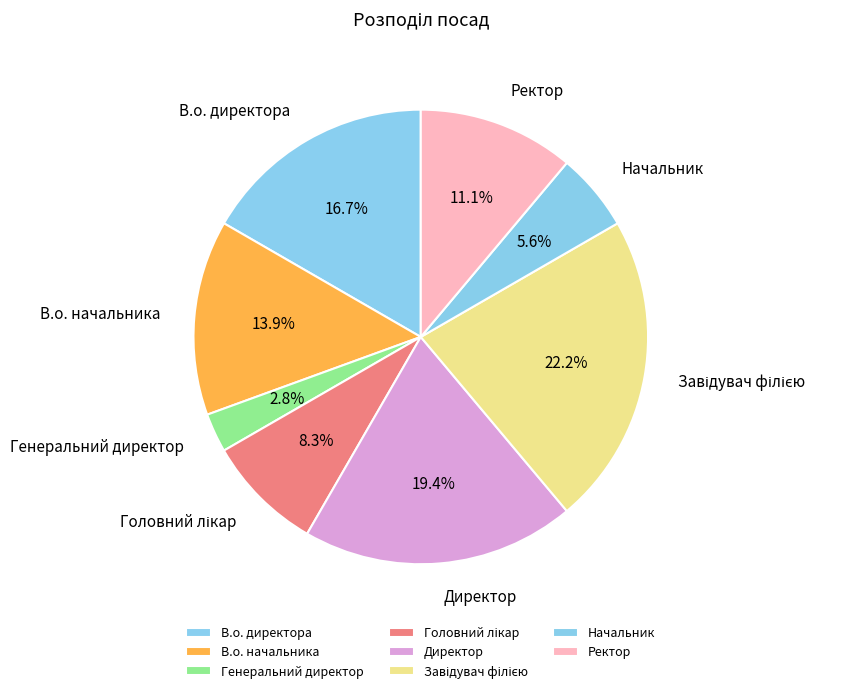

Combined, what portion of the pie is В.о. начальника and Директор?

33.3%